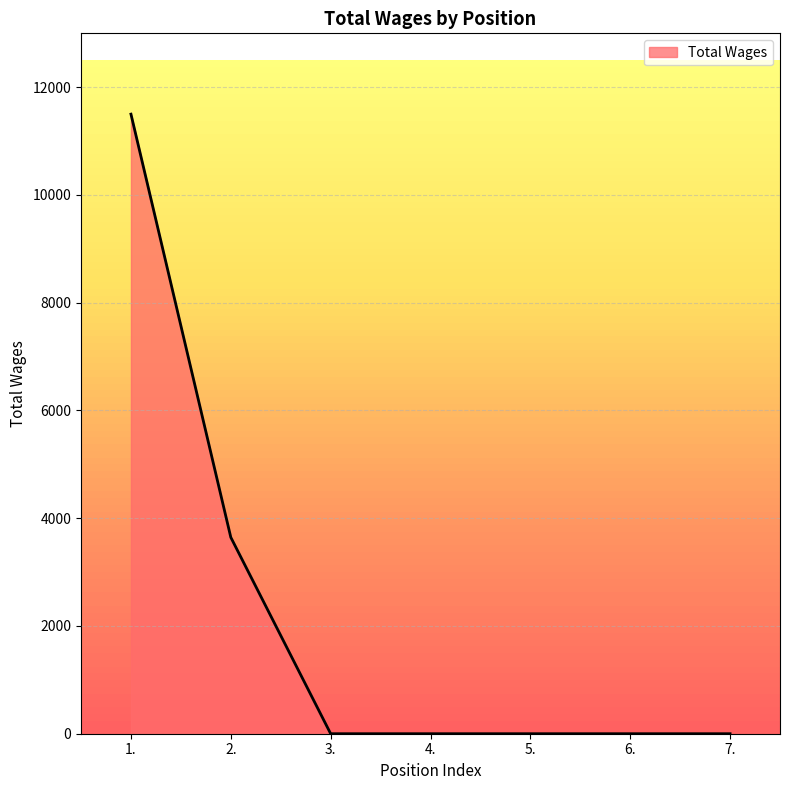

At which category does the chart reach its peak across all series?

1.